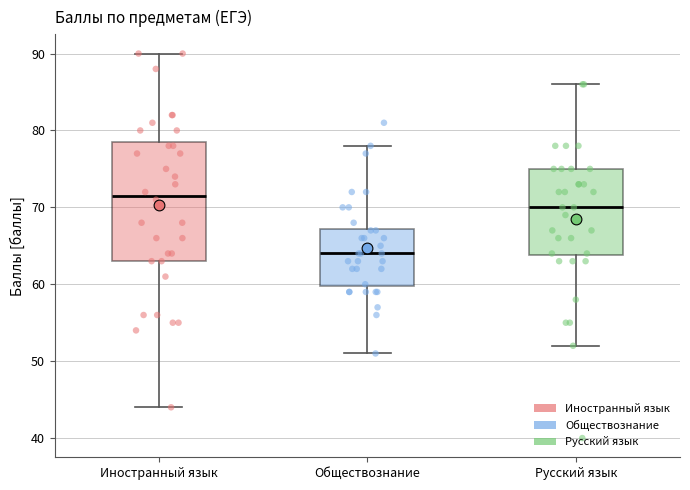

Reading left to right, read every box against the y-axis: the position of its median line, the range the box covers, and the ends of its whiskers. The values are not printed on the chart, so give them approximately, as read against the axis.

Иностранный язык: median 72, box 63 to 79, whiskers 44 to 90
Обществознание: median 64, box 60 to 67, whiskers 51 to 78
Русский язык: median 70, box 64 to 75, whiskers 52 to 86